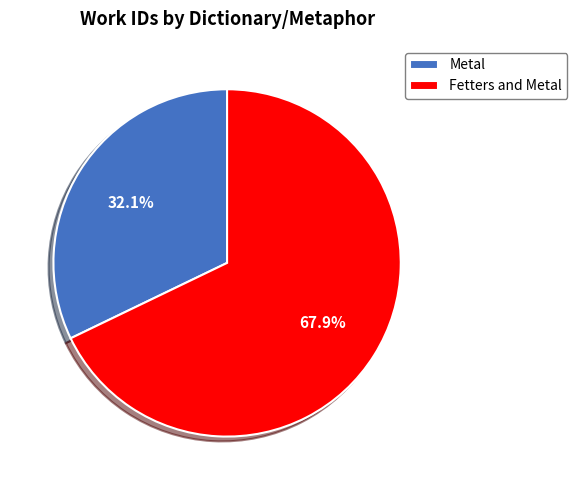

What percentage is the Metal slice, to the nearest percent?

32%